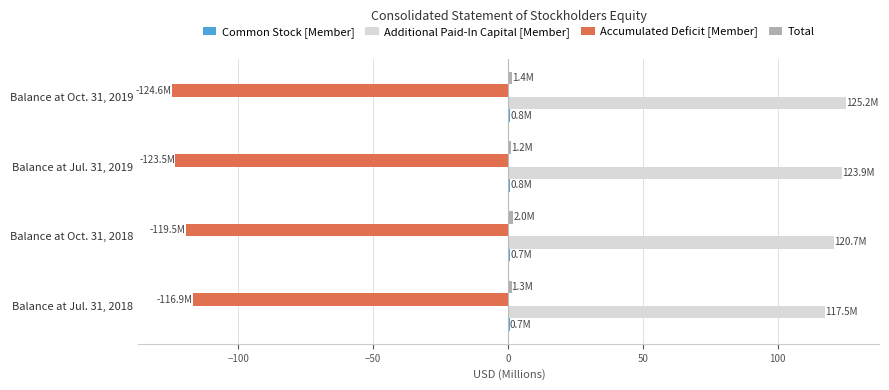

Which series has the largest total across all categories?

Additional Paid-In Capital [Member]